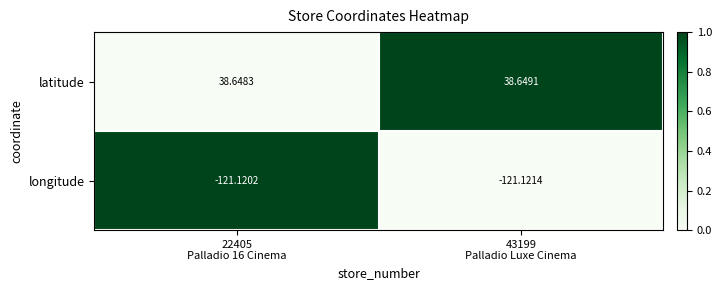

Which series has the largest range (max minus min)?

longitude